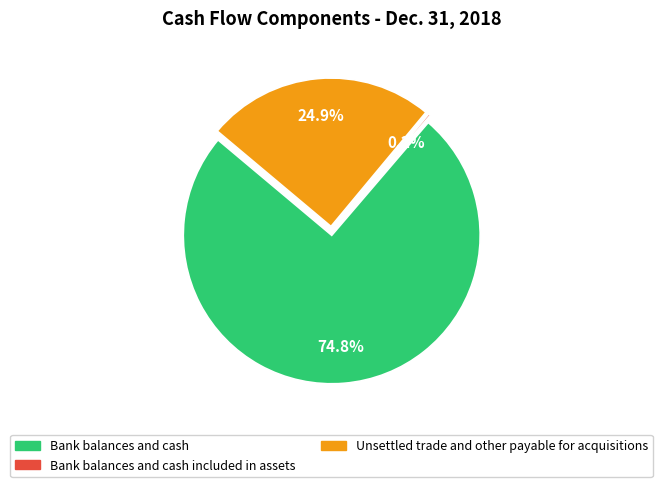

Count the number of slices in the pie.

3